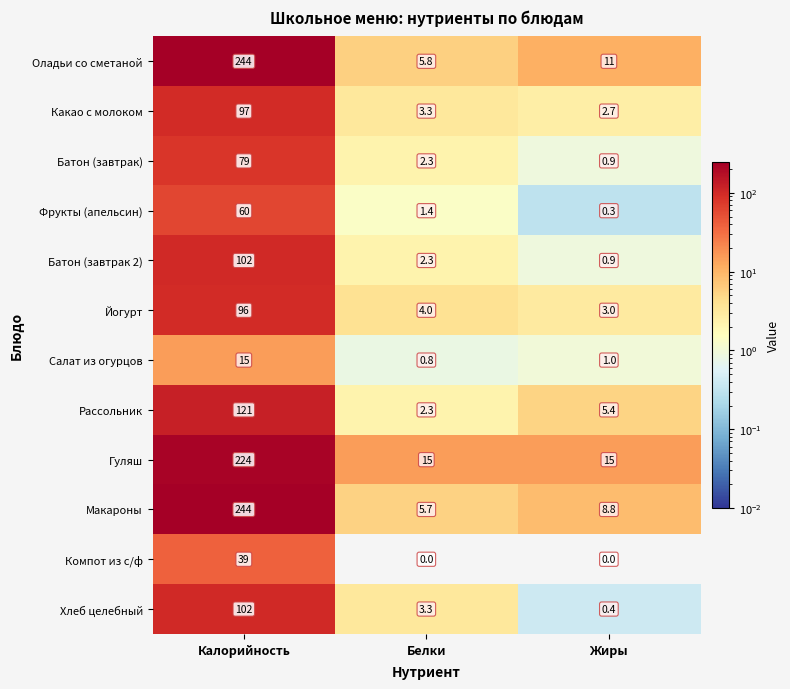

What value does the Макароны series have at Жиры?

8.8